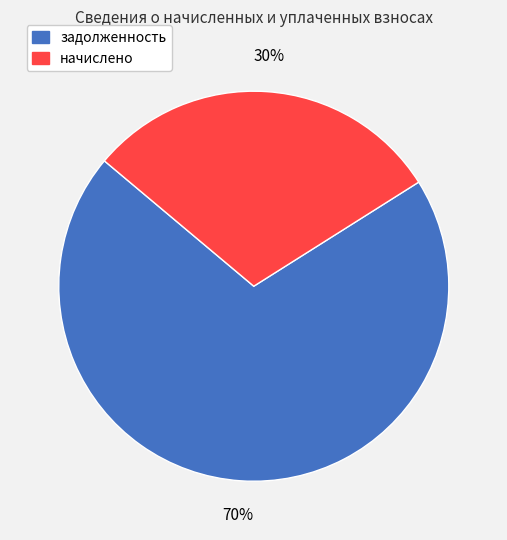

To the nearest percent, what is the average slice percentage?

50%